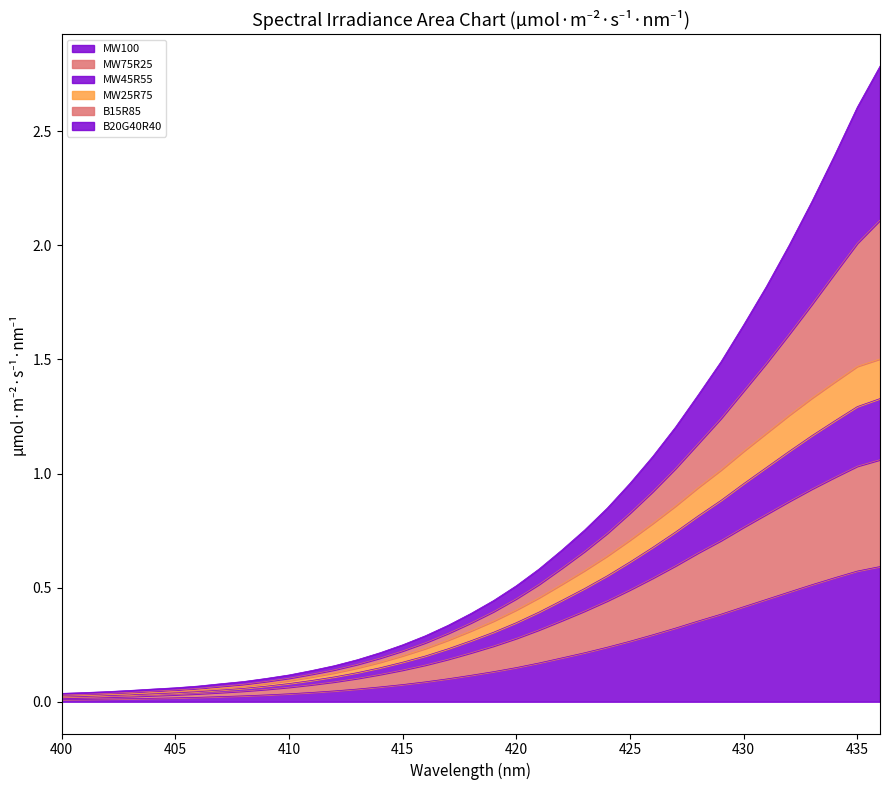

List the labels in order of MW75R25 value, smallest first.

400, 401, 402, 403, 404, 405, 406, 407, 408, 409, 410, 411, 412, 413, 414, 415, 416, 417, 418, 419, 420, 421, 422, 423, 424, 425, 426, 427, 428, 429, 430, 431, 432, 433, 434, 435, 436